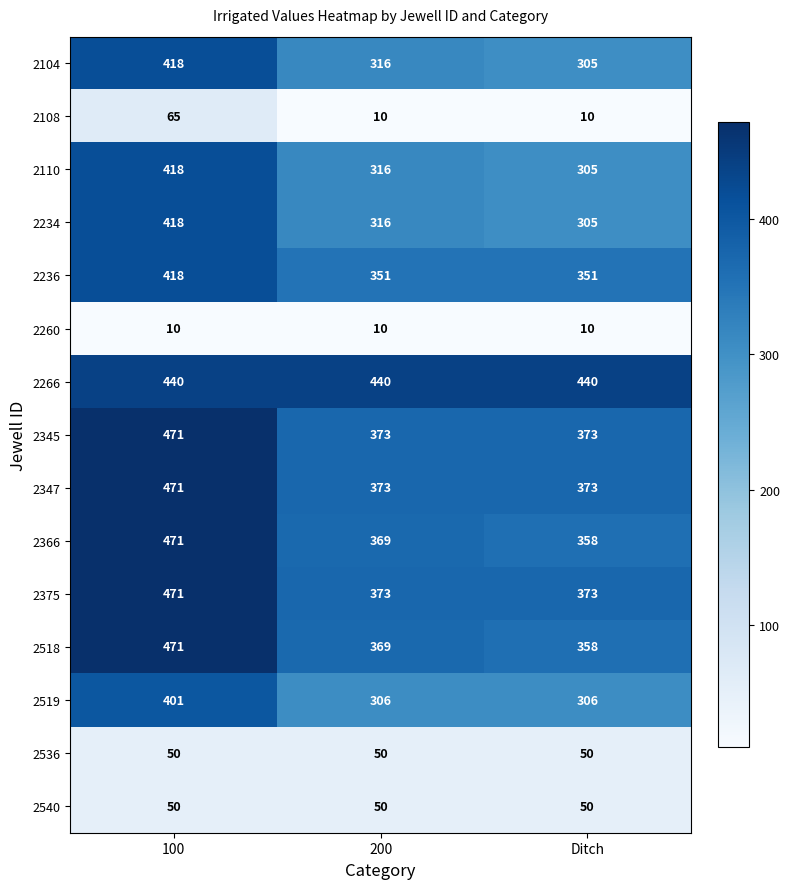

Read the 2536 value at 200.

50